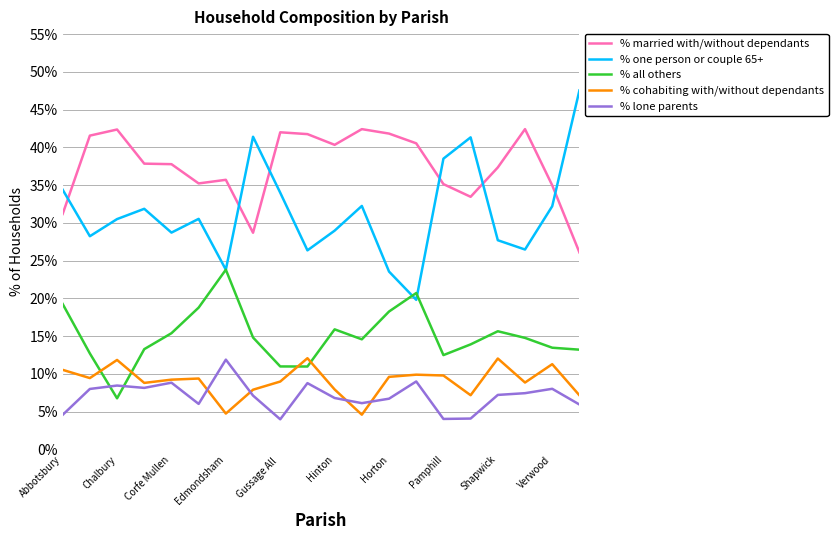

Which series has the largest total across all categories?

% married with/without dependants